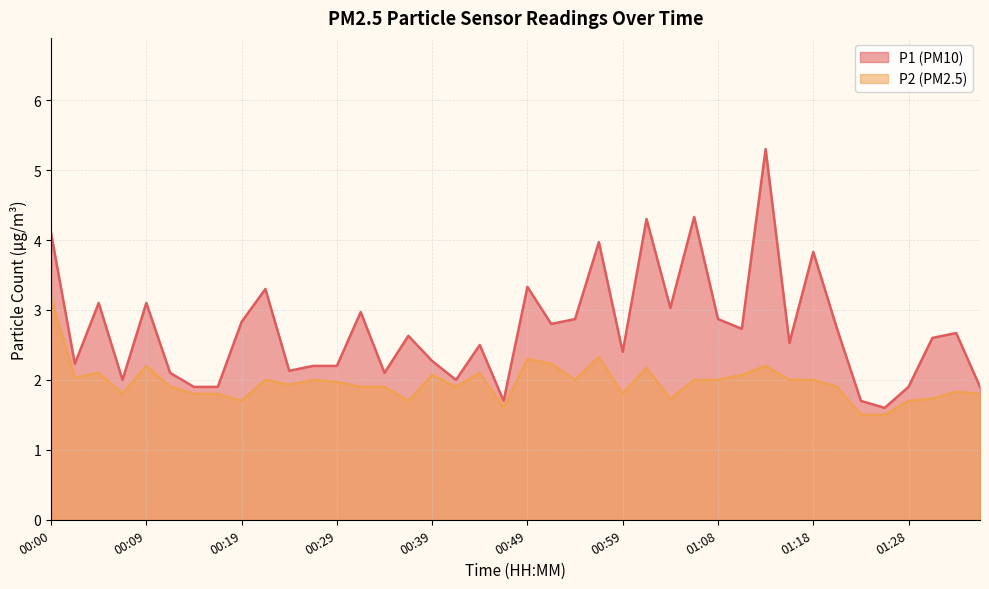

Reading left to right, list all the values displayed in this chart.

P1: 00:00=4.1	00:02=2.2	00:05=3.1	00:07=2.0	00:09=3.1	00:12=2.1	00:14=1.9	00:17=1.9	00:19=2.8	00:22=3.3	00:24=2.1	00:27=2.2	00:29=2.2	00:32=3.0	00:34=2.1	00:36=2.6	00:39=2.3	00:41=2.0	00:44=2.5	00:46=1.7	00:49=3.3	00:51=2.8	00:54=2.9	00:56=4.0	00:59=2.4	01:01=4.3	01:03=3.0	01:06=4.3	01:08=2.9	01:11=2.7	01:13=5.3	01:16=2.5	01:18=3.8	01:21=2.7	01:23=1.7	01:26=1.6	01:28=1.9	01:31=2.6	01:33=2.7	01:36=1.9
P2: 00:00=3.2	00:02=2.0	00:05=2.1	00:07=1.8	00:09=2.2	00:12=1.9	00:14=1.8	00:17=1.8	00:19=1.7	00:22=2.0	00:24=1.9	00:27=2.0	00:29=2.0	00:32=1.9	00:34=1.9	00:36=1.7	00:39=2.1	00:41=1.9	00:44=2.1	00:46=1.6	00:49=2.3	00:51=2.2	00:54=2.0	00:56=2.3	00:59=1.8	01:01=2.2	01:03=1.7	01:06=2.0	01:08=2.0	01:11=2.1	01:13=2.2	01:16=2.0	01:18=2.0	01:21=1.9	01:23=1.5	01:26=1.5	01:28=1.7	01:31=1.7	01:33=1.8	01:36=1.8